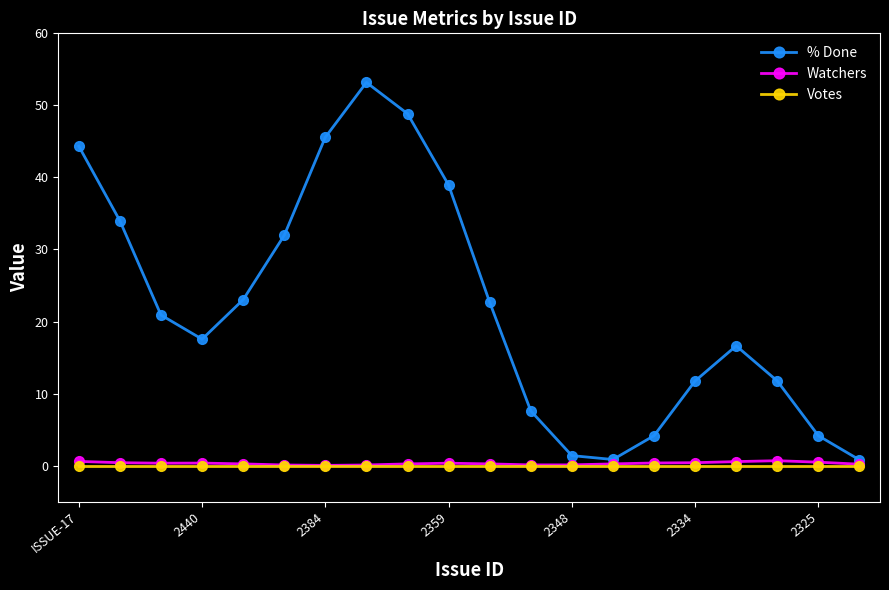

Which series has the largest total across all categories?

% Done